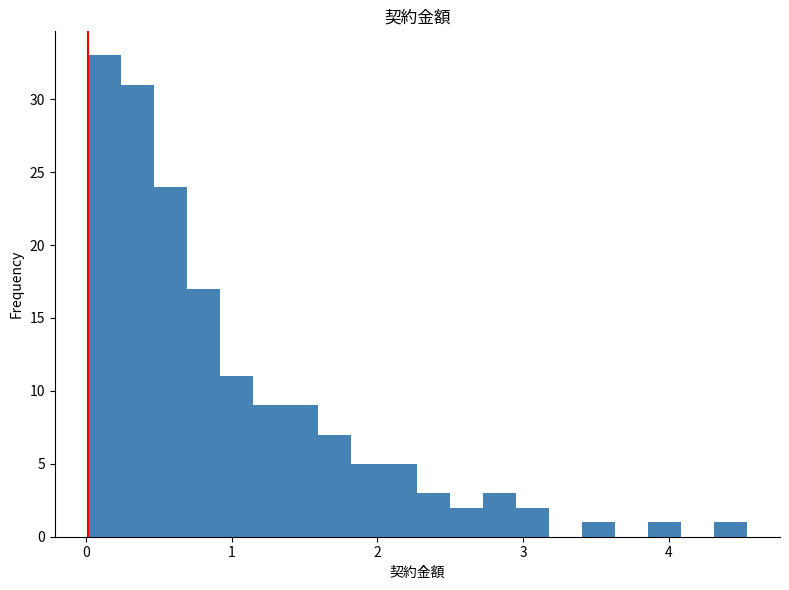

Read against the x-axis, roughly where is the centre of the tallest bar?

0.1